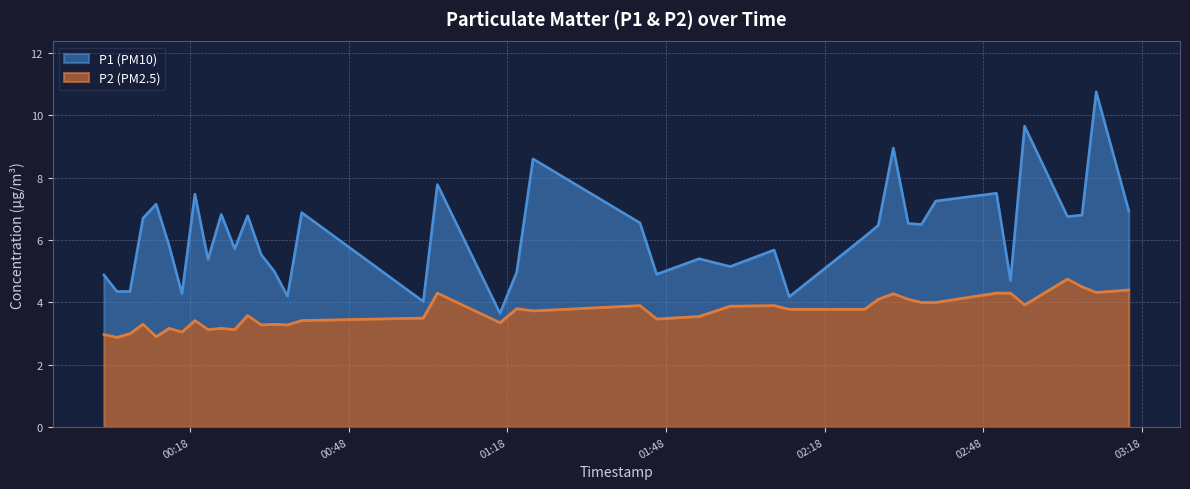

How many values in the P1 series are below 6?

19